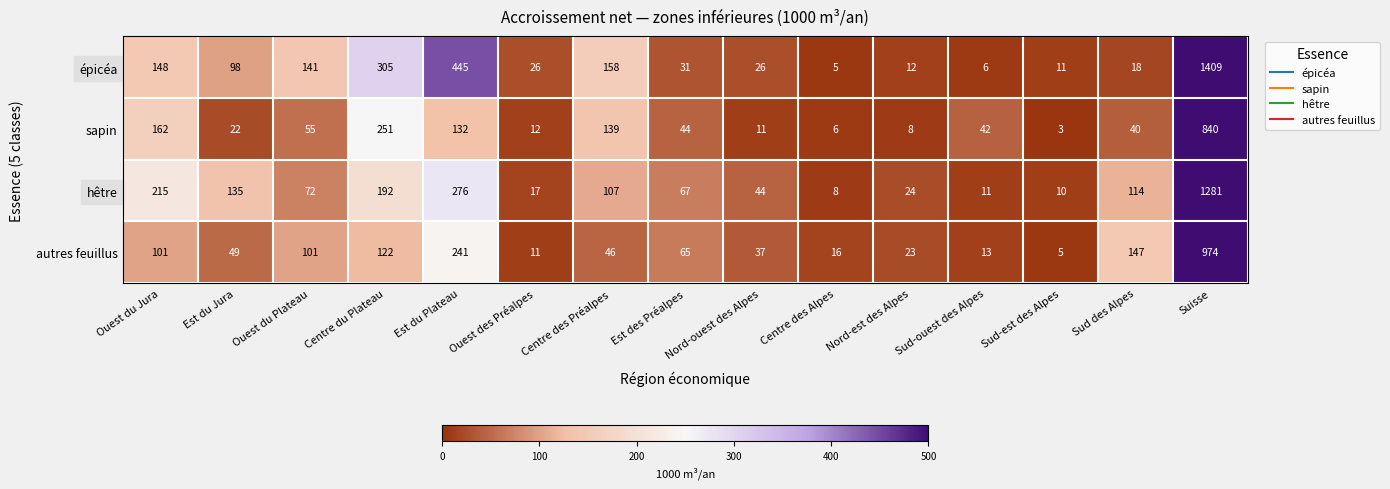

Rank the series by their maximum value, from highest to lowest.

épicéa, hêtre, autres feuillus, sapin